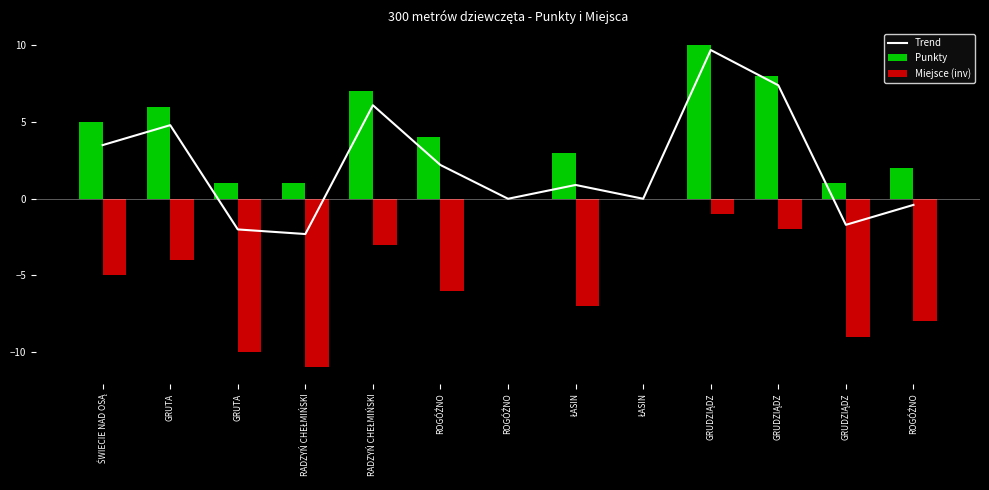

Are the bars horizontal?

No